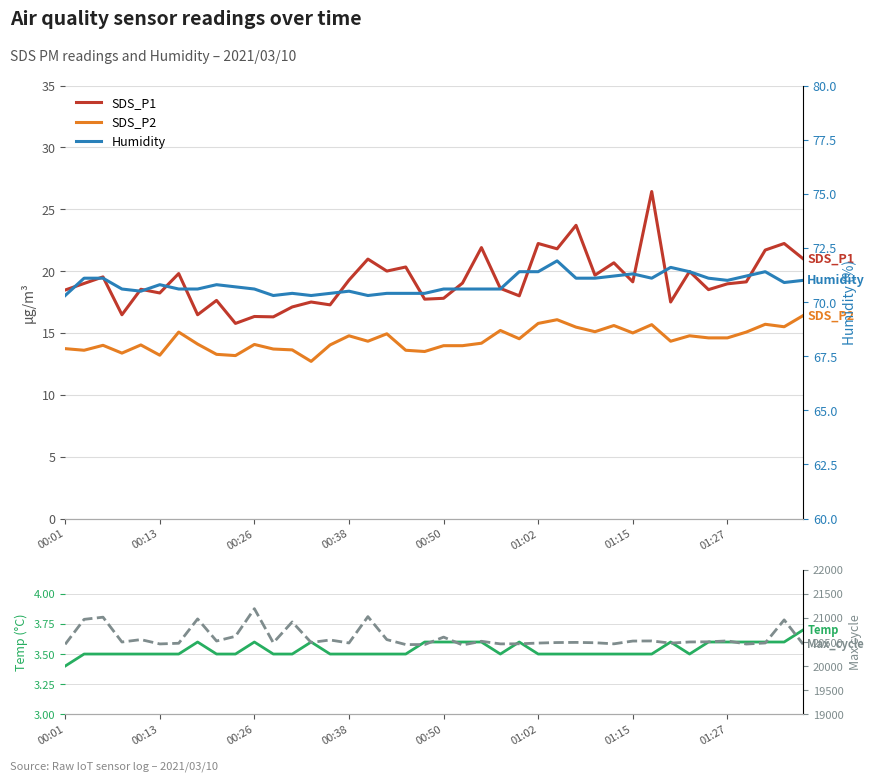

How many interior local valleys does the Humidity series have?

7